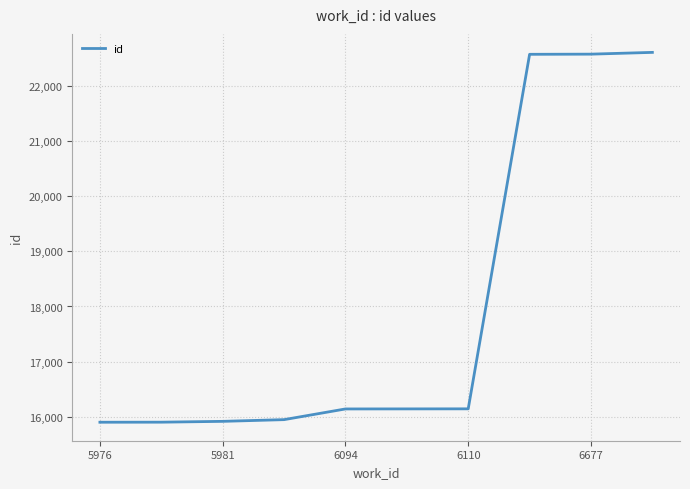

What is the difference between the maximum and minimum values?

6710